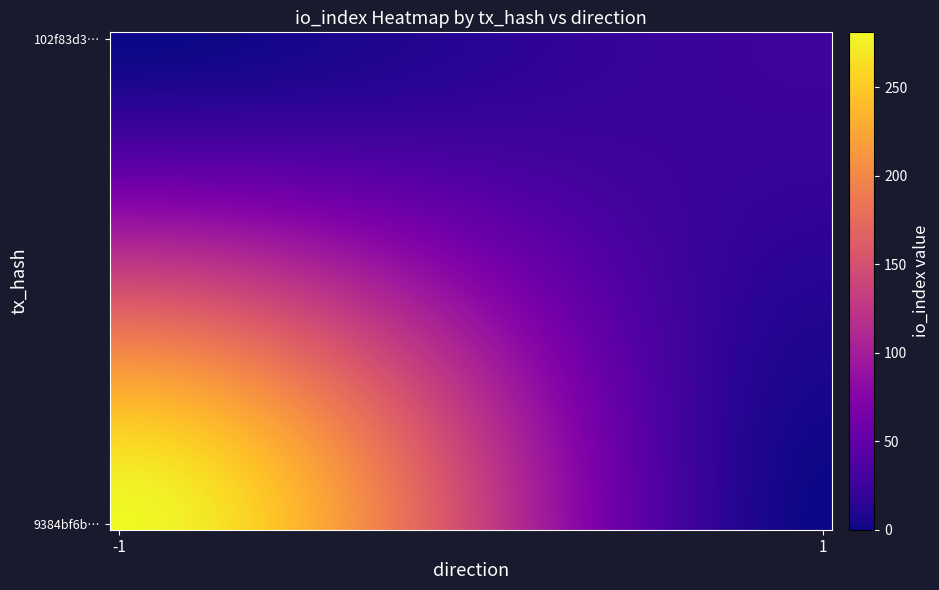

At which category is the sum across all series the highest?

-1